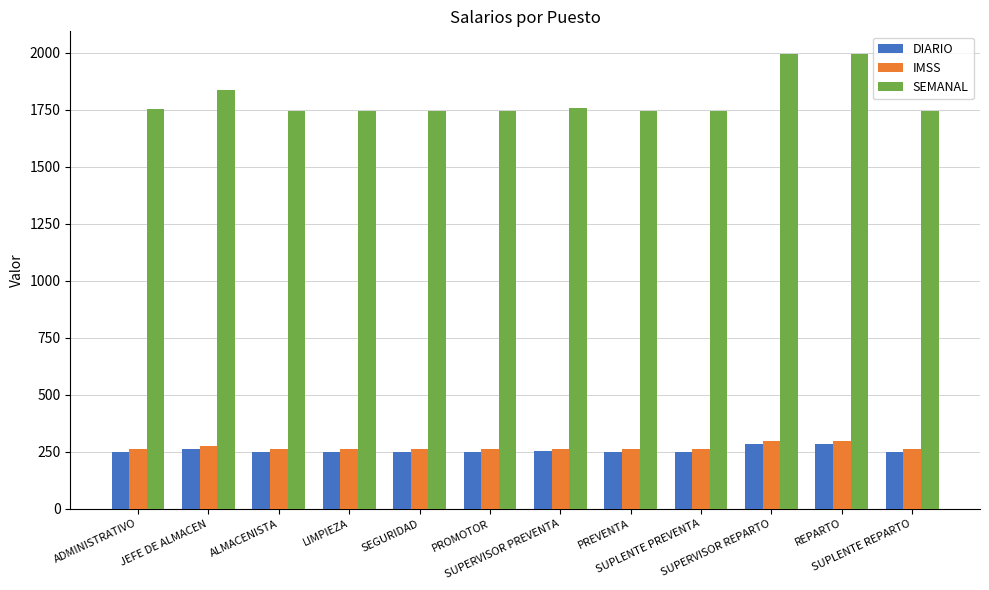

What is the value of the SEMANAL bar at the 5th from the left?

1744.6